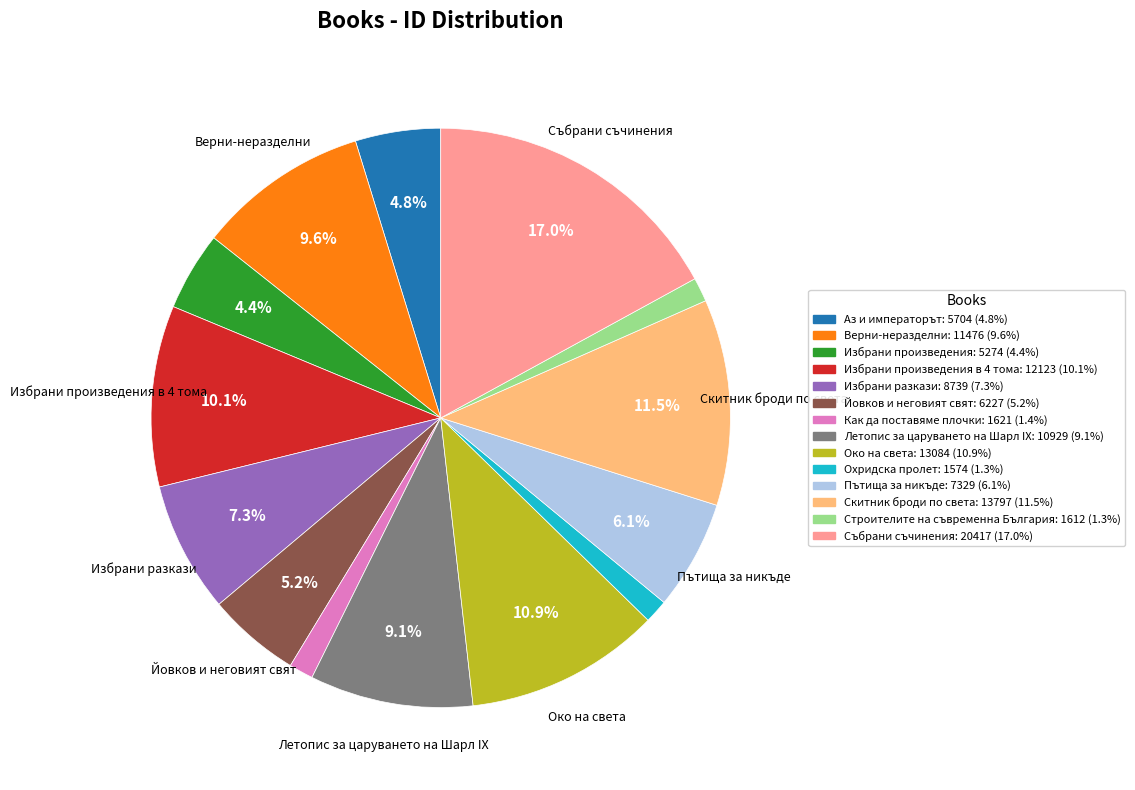

Is there any slice that represents more than half of the pie?

No